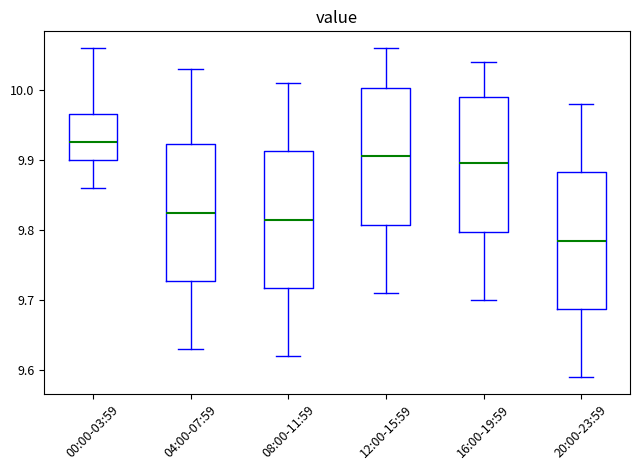

Reading left to right, read every box against the y-axis: the position of its median line, the range the box covers, and the ends of its whiskers. The values are not printed on the chart, so give them approximately, as read against the axis.

00:00-03:59: median 9.93, box 9.90 to 9.97, whiskers 9.86 to 10.06
04:00-07:59: median 9.83, box 9.73 to 9.92, whiskers 9.63 to 10.03
08:00-11:59: median 9.82, box 9.72 to 9.91, whiskers 9.62 to 10.01
12:00-15:59: median 9.91, box 9.81 to 10.00, whiskers 9.71 to 10.06
16:00-19:59: median 9.90, box 9.80 to 9.99, whiskers 9.70 to 10.04
20:00-23:59: median 9.79, box 9.69 to 9.88, whiskers 9.59 to 9.98